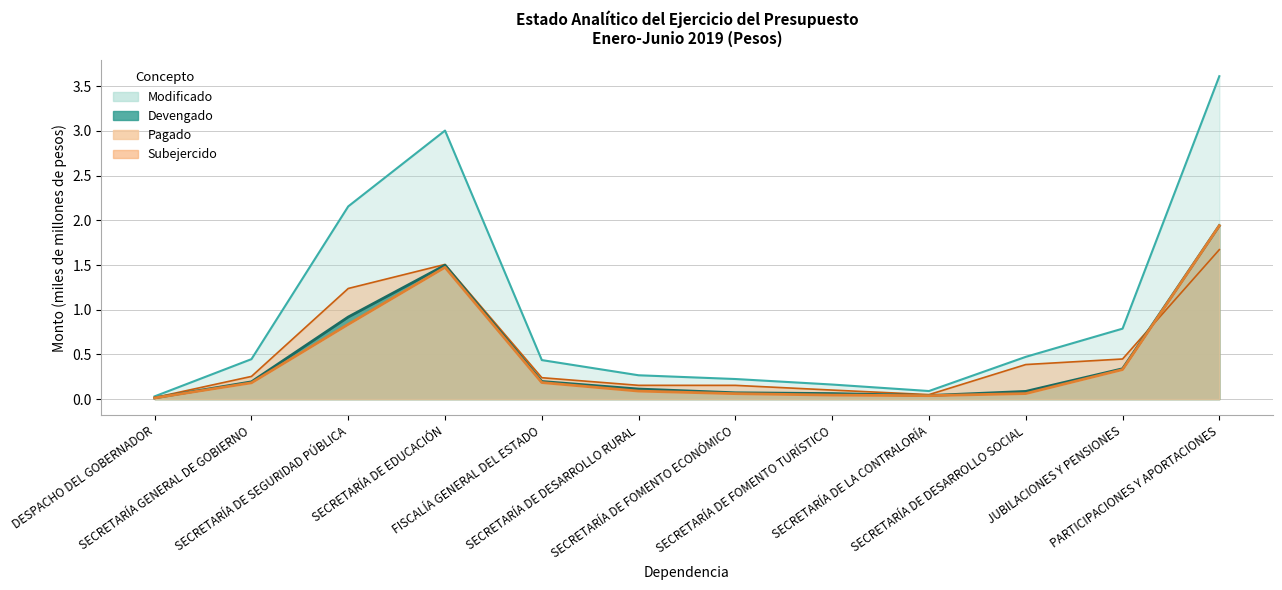

What is the difference between the Modificado values at DESPACHO DEL GOBERNADOR and SECRETARÍA GENERAL DE GOBIERNO?

0.4